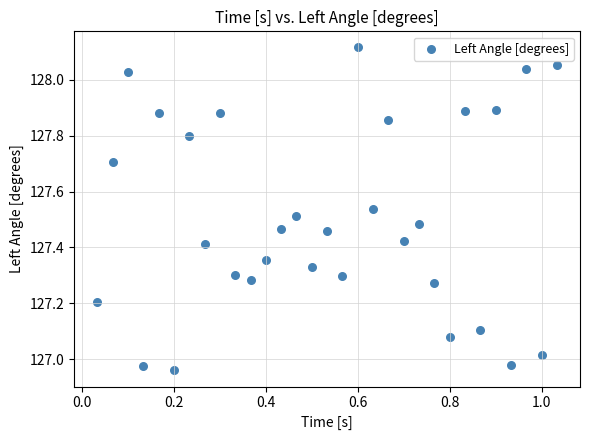

What is the range of X values (max minus min)?

1.0